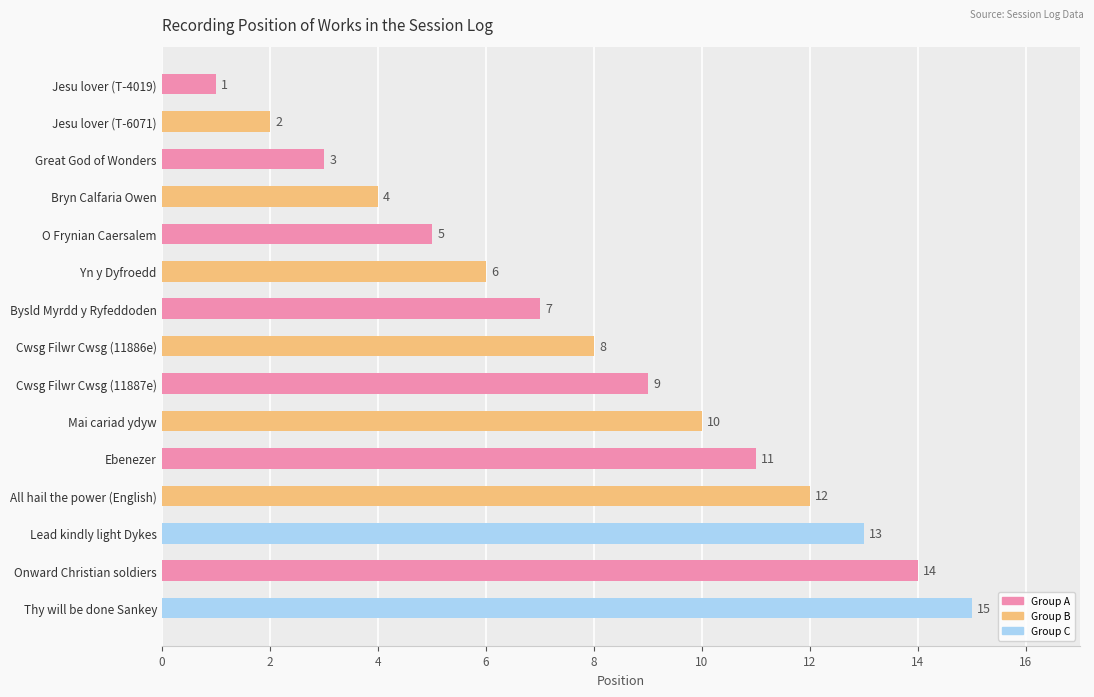

Rank the categories by value from highest to lowest.

Thy will be done Sankey, Onward Christian soldiers, Lead kindly light Dykes, All hail the power (English), Ebenezer, Mai cariad ydyw, Cwsg Filwr Cwsg (11887e), Cwsg Filwr Cwsg (11886e), Bysld Myrdd y Ryfeddoden, Yn y Dyfroedd, O Frynian Caersalem, Bryn Calfaria Owen, Great God of Wonders, Jesu lover (T-6071), Jesu lover (T-4019)